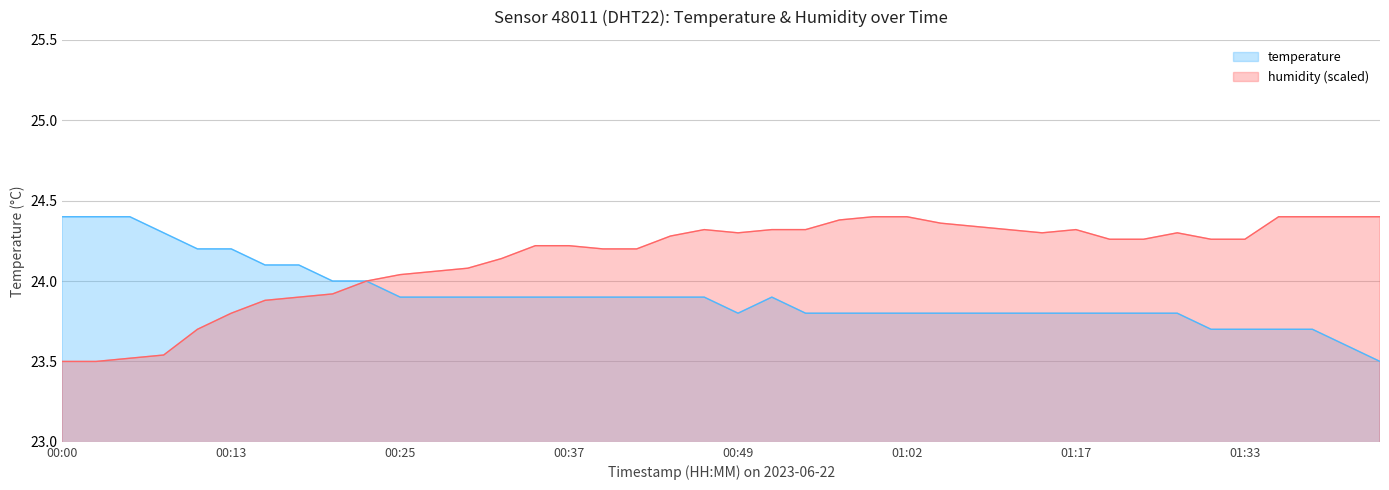

What is the label of the 29th point from the left?

01:12